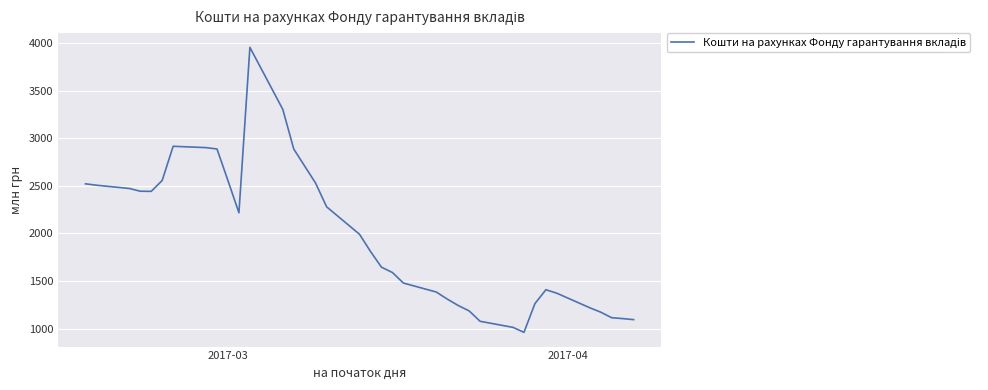

What is the maximum value shown in the chart?

3954.7